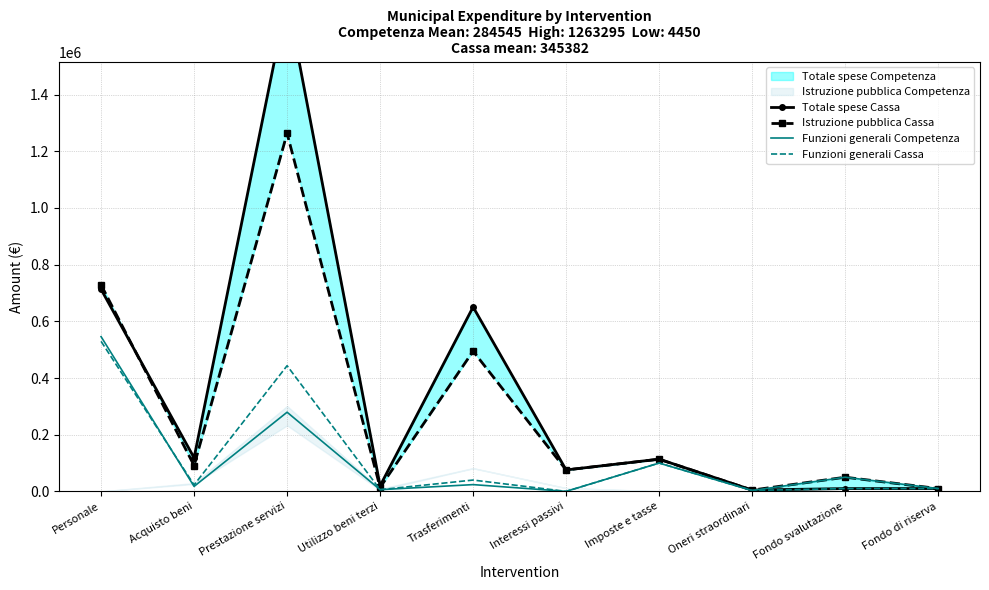

What is the highest value of the Funzioni generali Competenza series?

545984